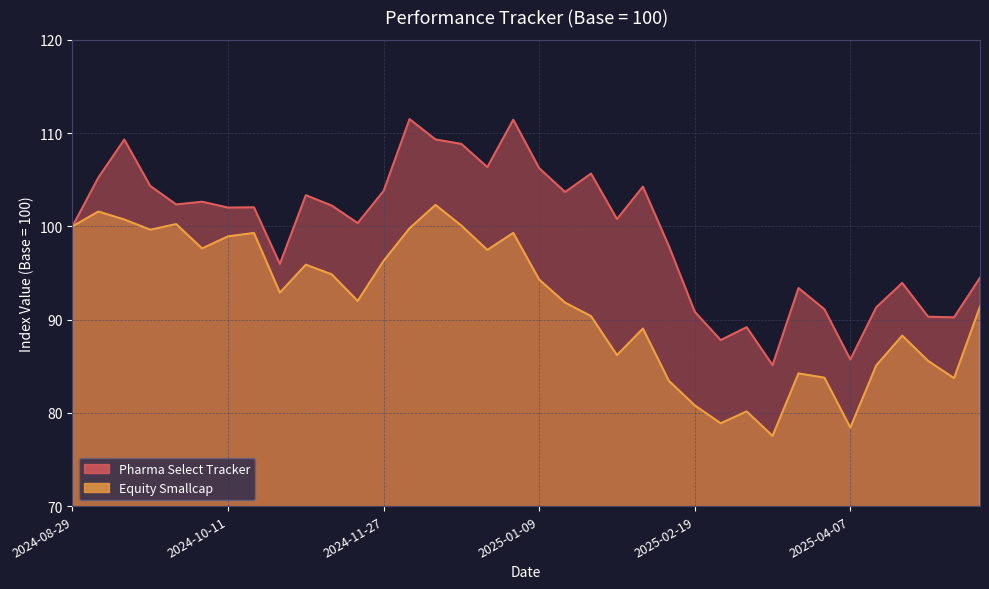

Rank the series by their maximum value, from highest to lowest.

Pharma Select Tracker, Equity Smallcap